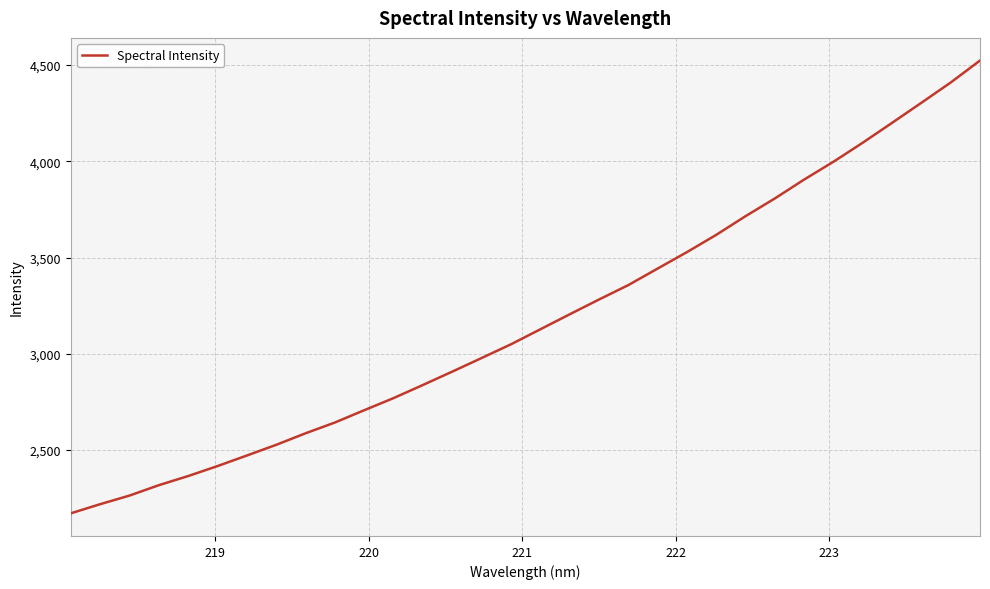

What is the greatest value displayed?

4523.7